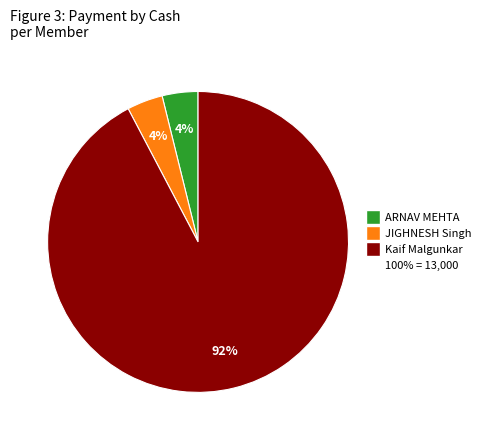

To the nearest percent, what is the average slice percentage?

33%